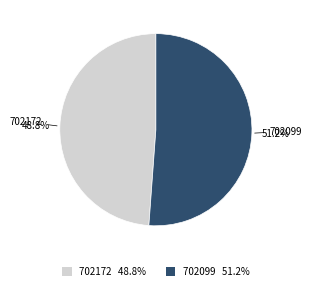

The 702172 slice represents 49% of the pie. True or false?

True